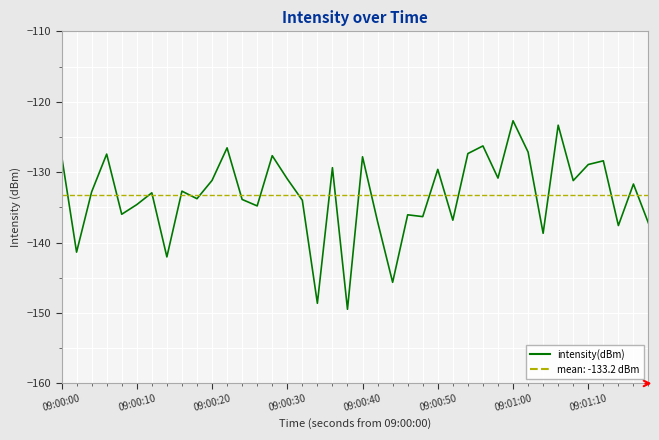

The value at 09:01:00 is -78.2. True or false?

False